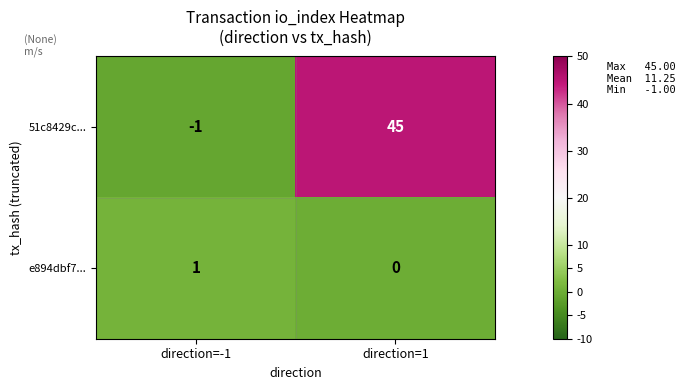

Which category has the lowest value in the e894dbf7... series?

direction=1